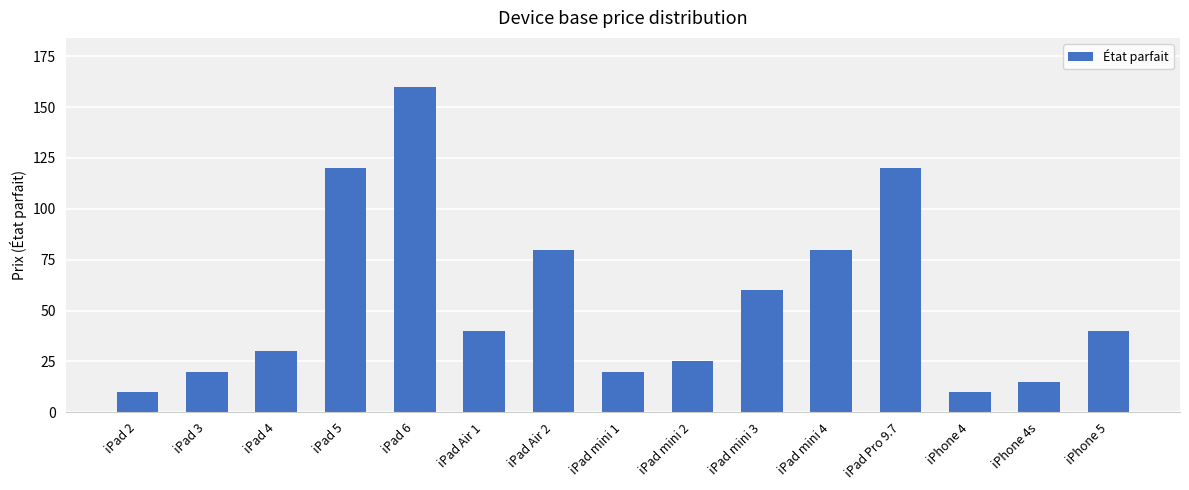

What is the change in value from iPad 4 to iPad Air 2?

+50